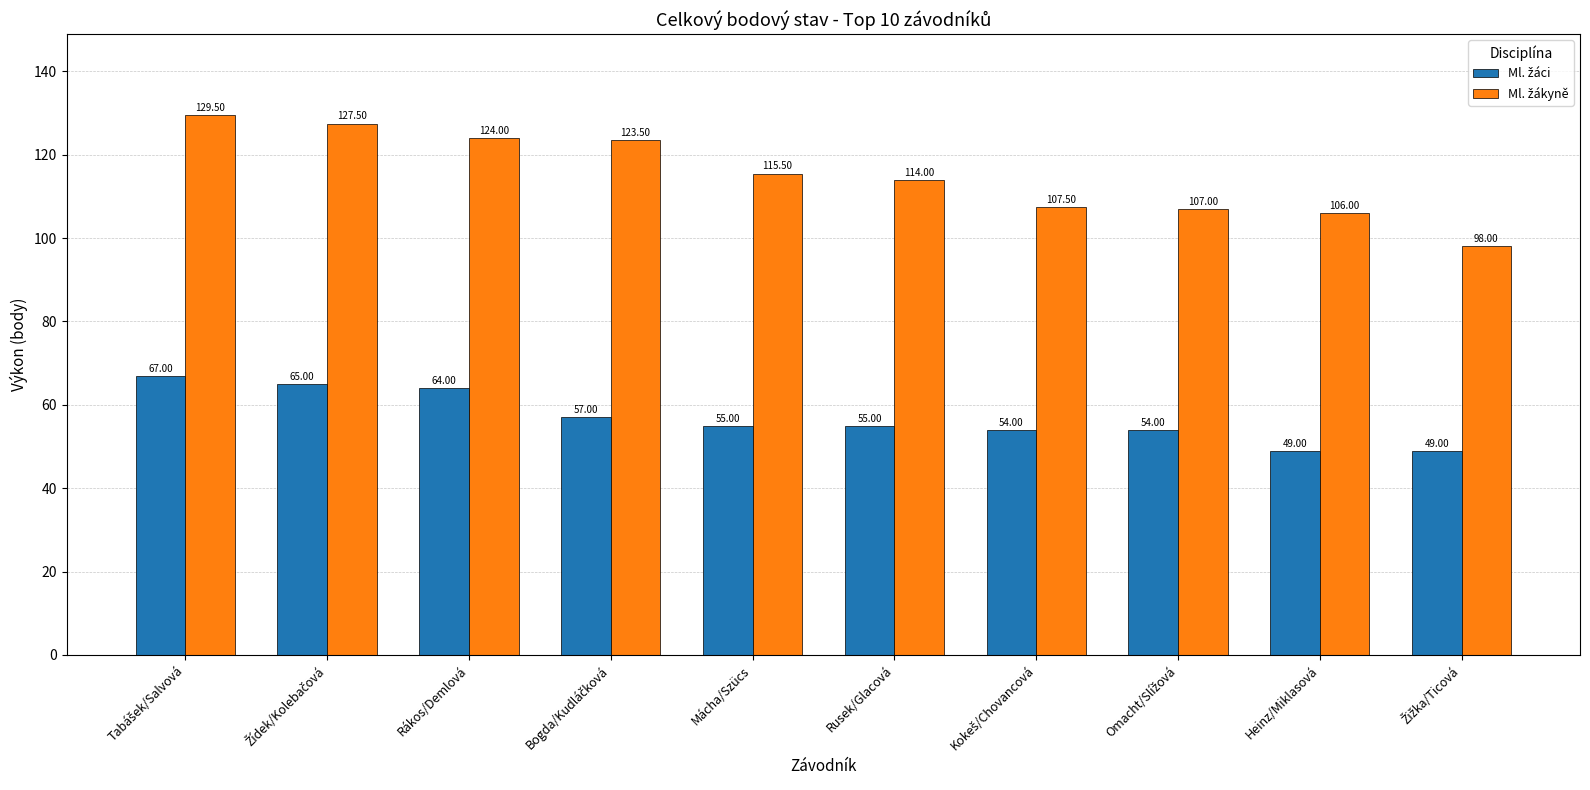

What is the total value across all series at Mácha/Szücs?

170.5